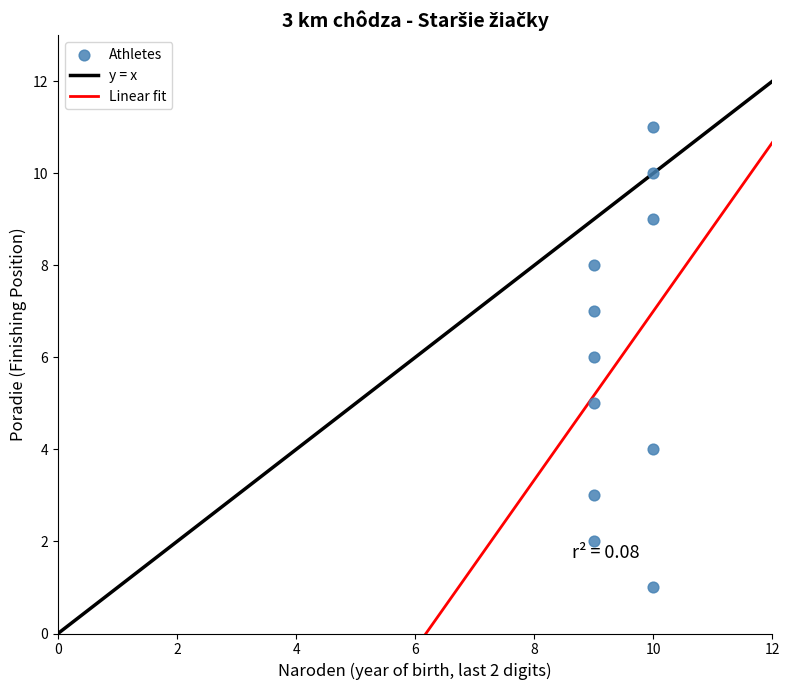

What is the average Y value?

6